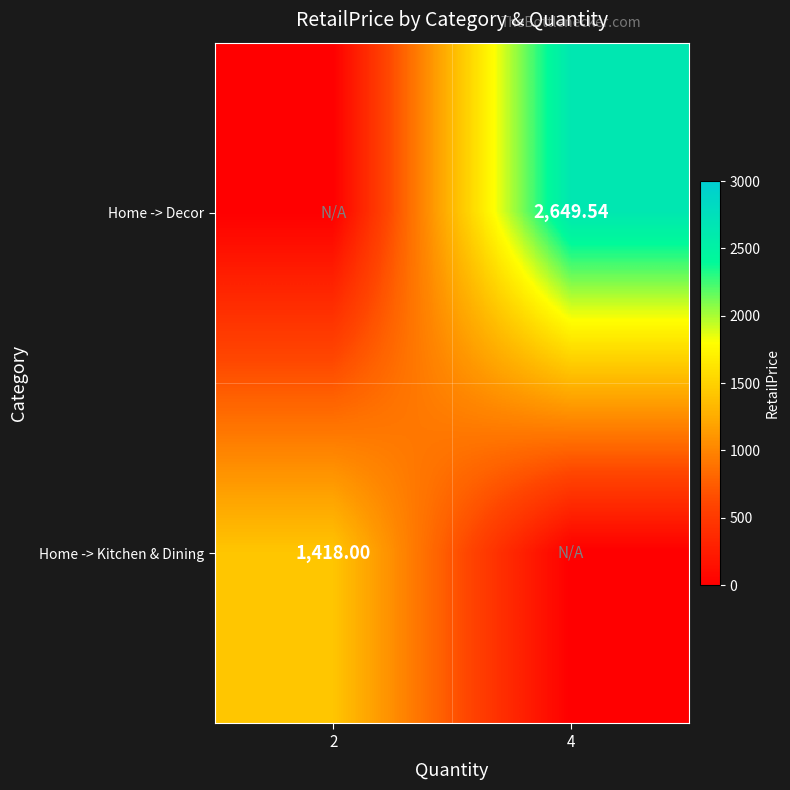

Is the value of Home -> Kitchen & Dining at 2 greater than the value of Home -> Decor at 4?

No